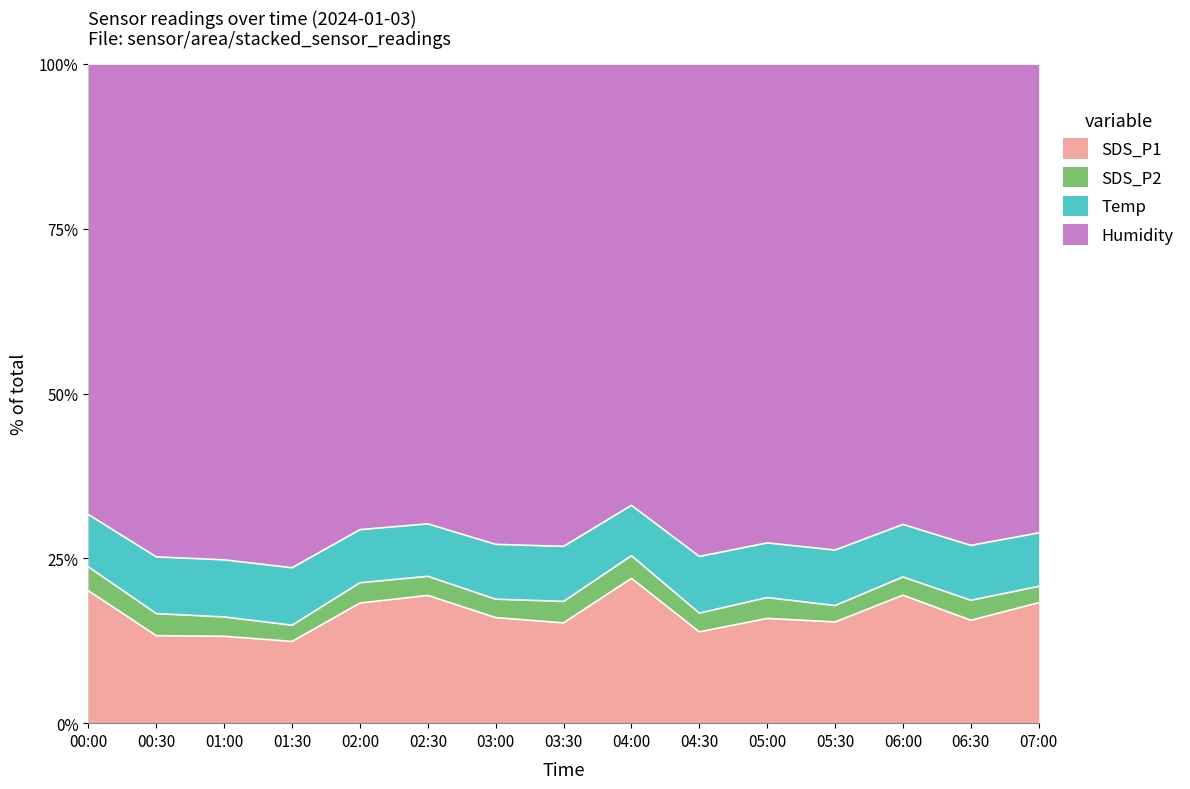

At which category does SDS_P2 reach its first local valley?

01:30